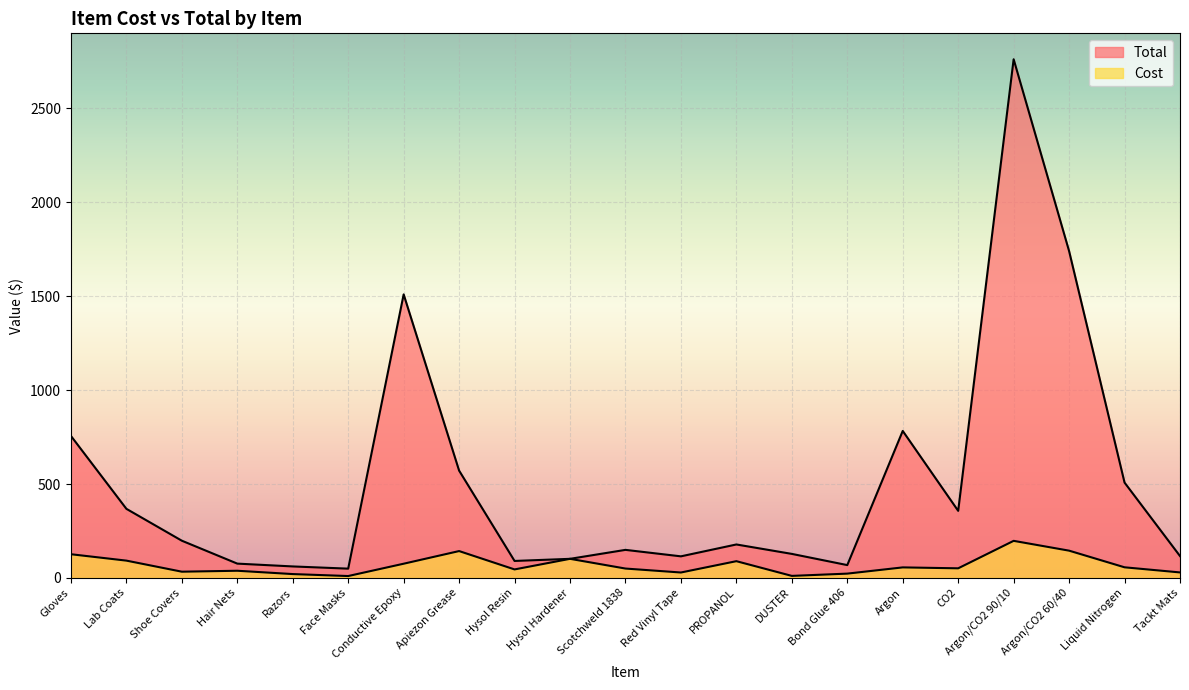

How many interior local valleys does the Cost series have?

6